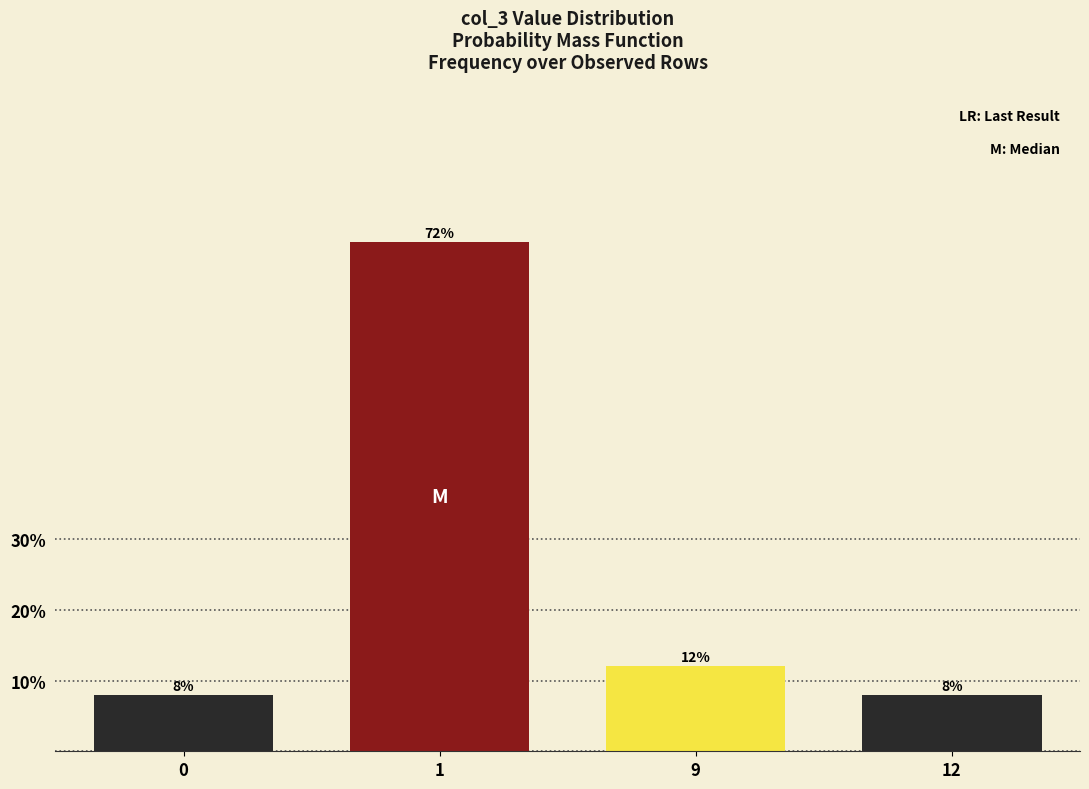

Reading left to right, list all the values displayed in this chart.

0=8	1=72	9=12	12=8